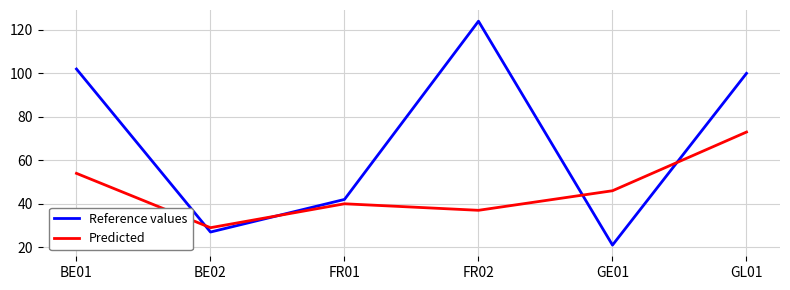

Reading right to left, extract all data points from this chart.

Reference values: GL01=100	GE01=21	FR02=124	FR01=42	BE02=27	BE01=102
Predicted: GL01=73	GE01=46	FR02=37	FR01=40	BE02=29	BE01=54